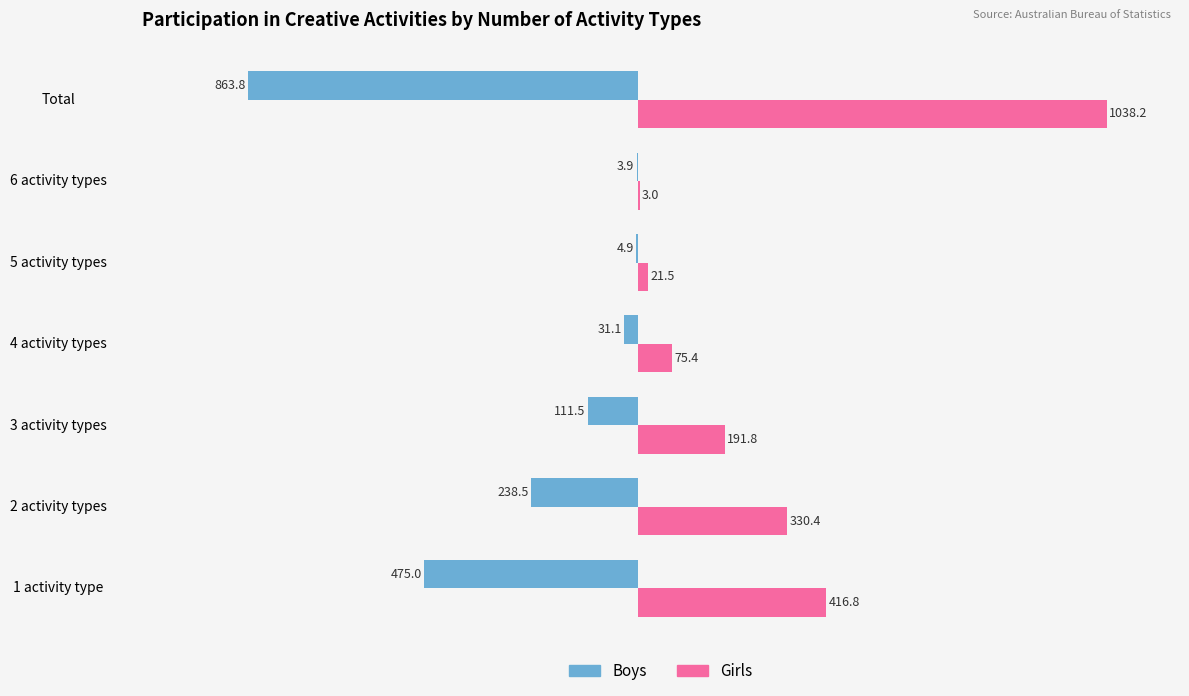

Which series has the largest total across all categories?

Girls